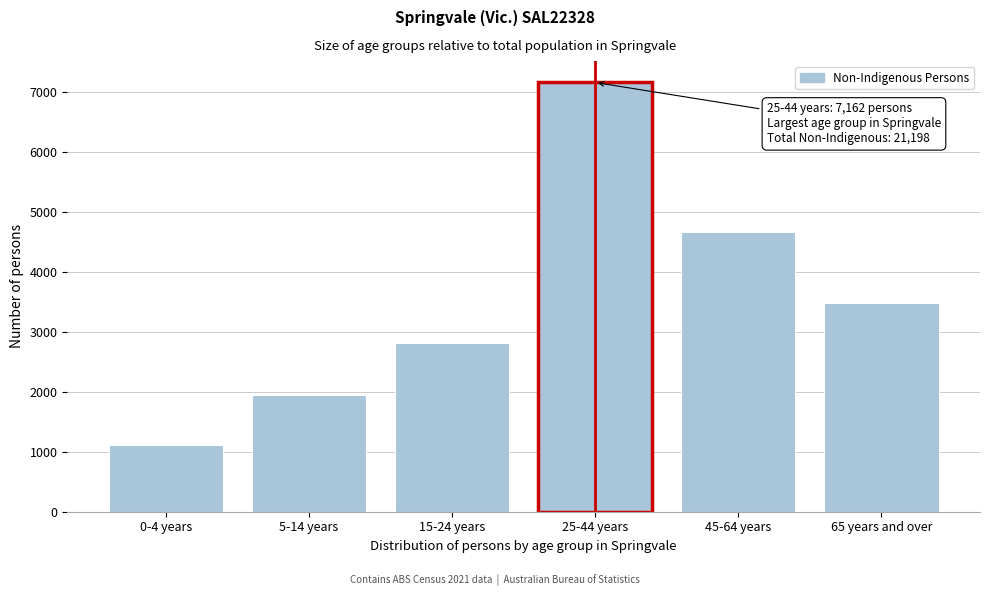

Reading right to left, transcribe all the data shown in this chart.

65 years and over=3485	45-64 years=4672	25-44 years=7162	15-24 years=2812	5-14 years=1949	0-4 years=1119